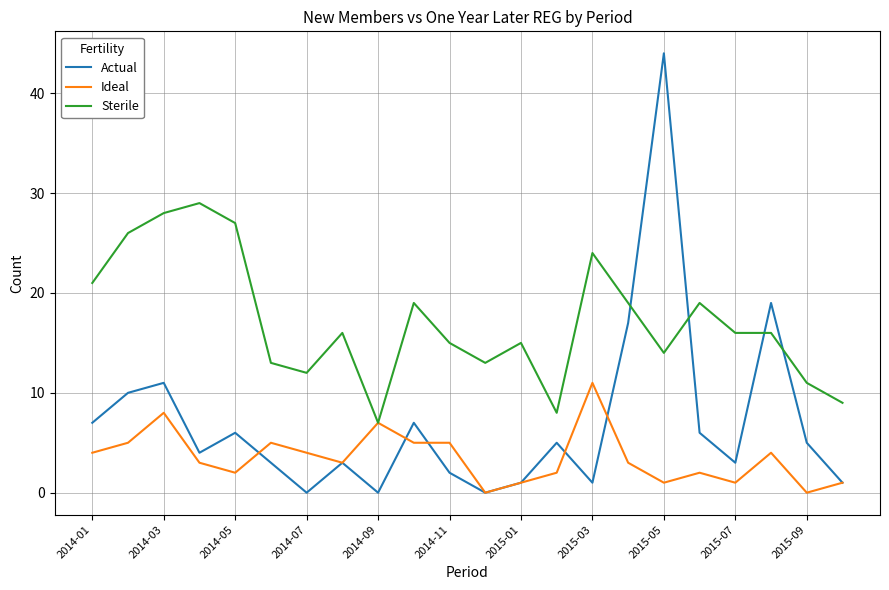

What is the maximum value for Sterile?

29